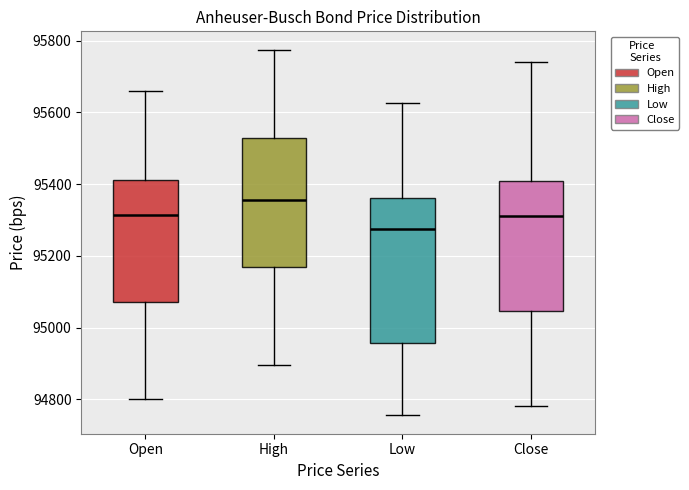

Where is the lower edge of the box for Open on the y-axis? The values are not printed on the chart, so give them approximately, as read against the axis.

95080